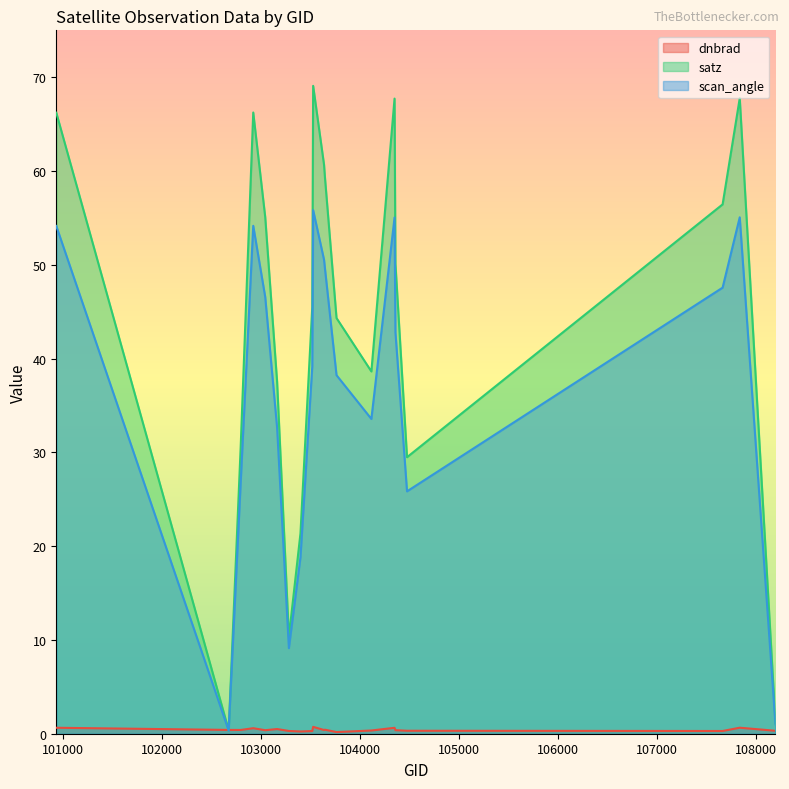

What is the greatest value displayed?

69.1